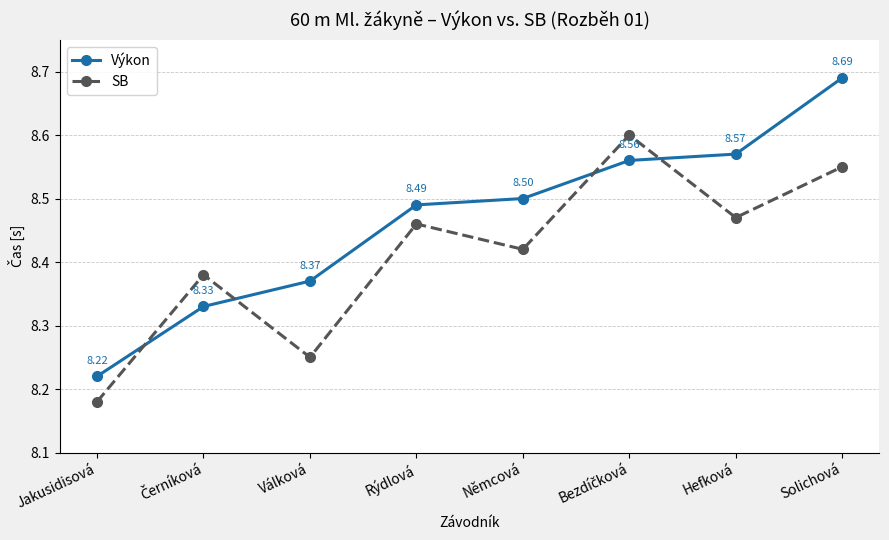

In SB, how many points are higher than both neighbors (excluding endpoints)?

3